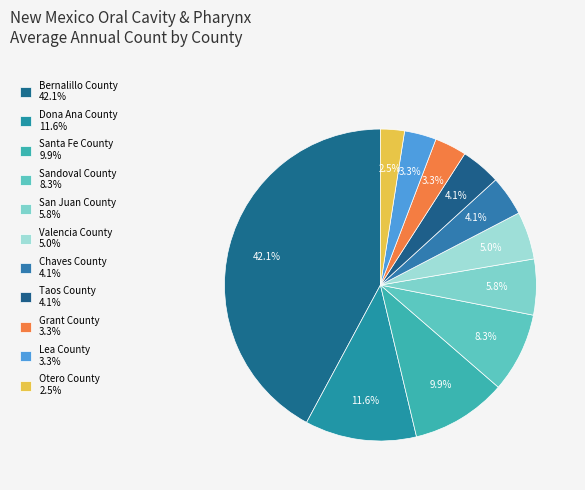

Is there a majority slice in this chart?

No